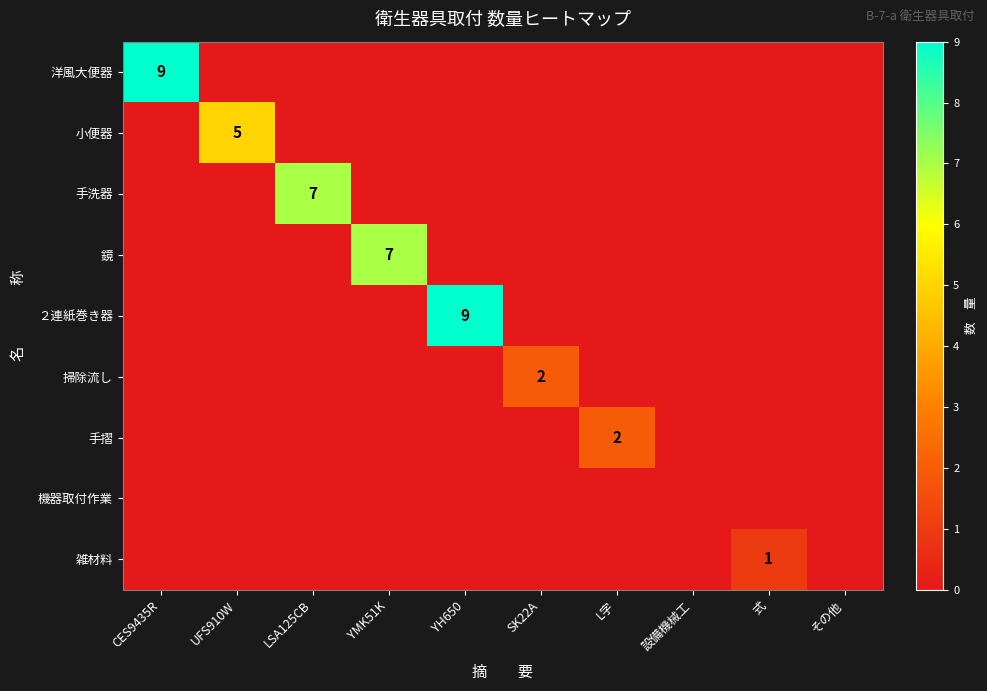

At which category is the sum across all series the highest?

CES9435R